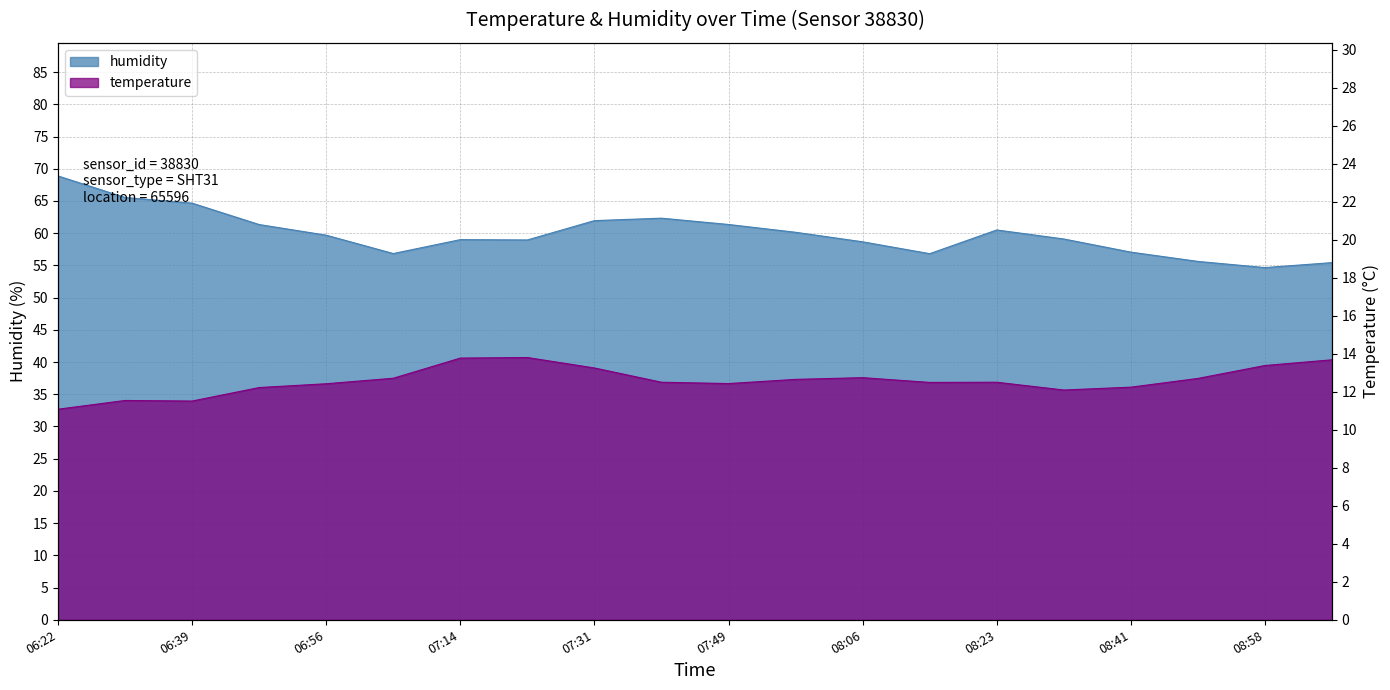

Where does the temperature series first go above 12?

06:48